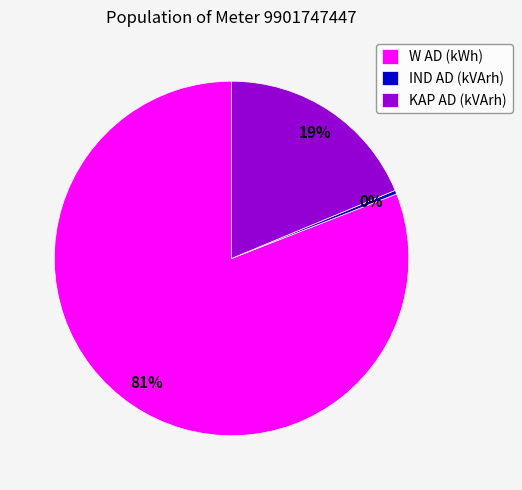

What is the majority slice?

W AD (kWh)